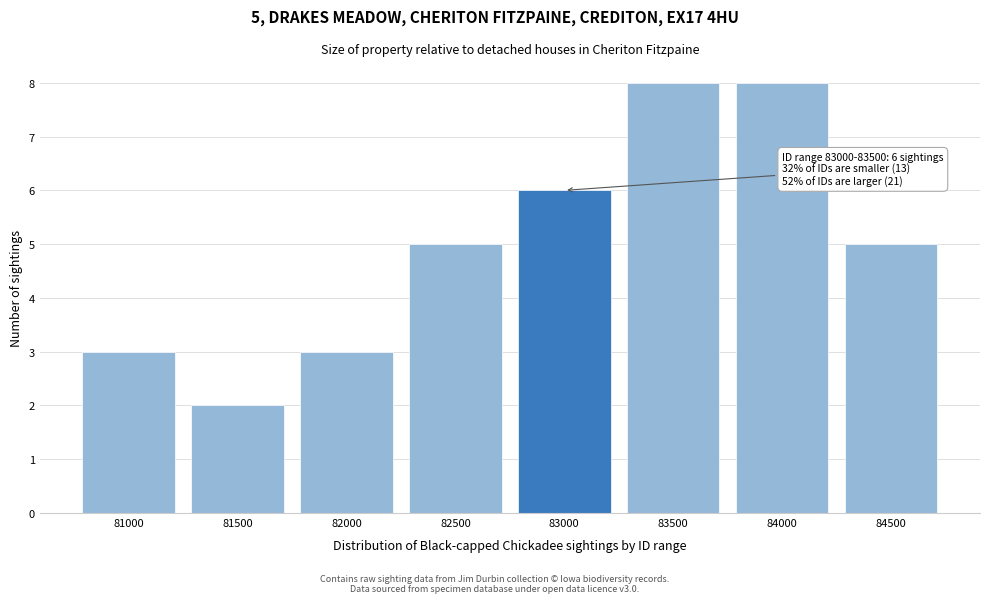

Reading left to right, what are all the values shown in this chart?

81000=3	81500=2	82000=3	82500=5	83000=6	83500=8	84000=8	84500=5